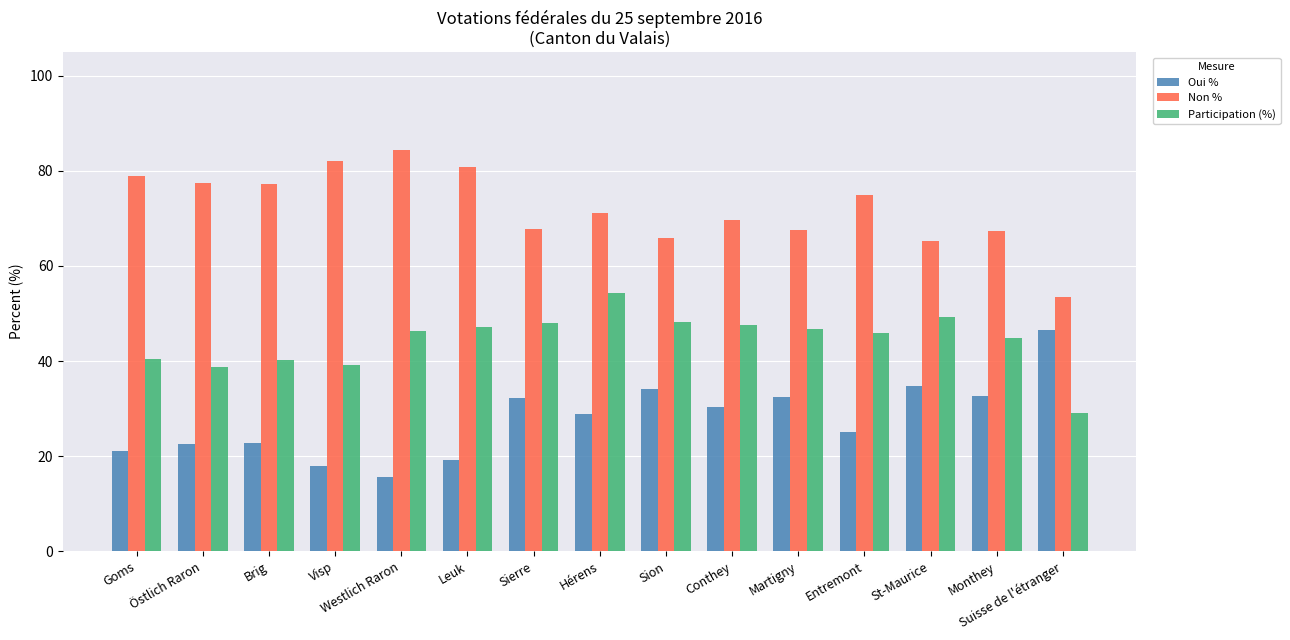

Which category has the highest value in the Participation (%) series?

Hérens